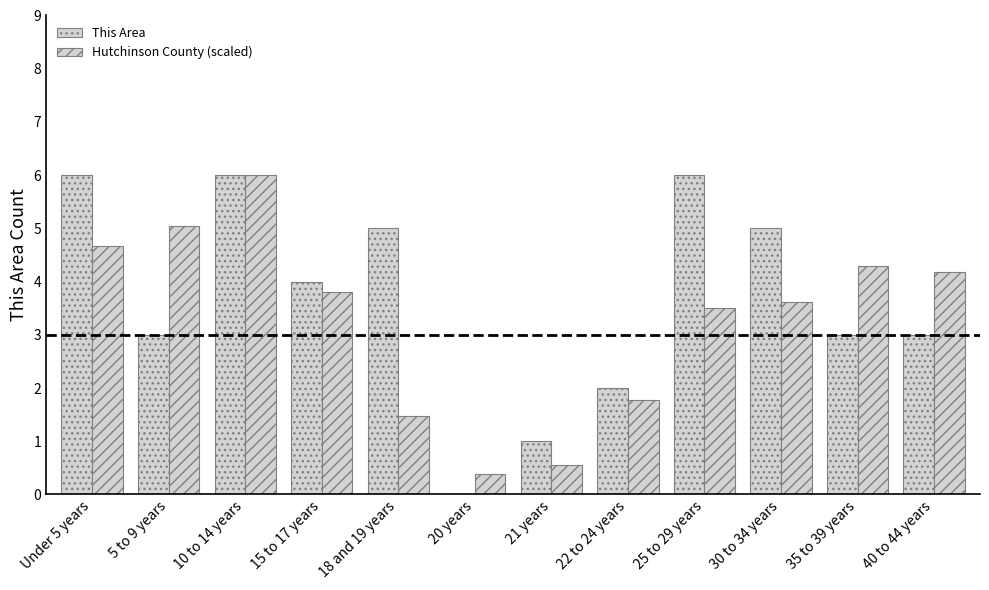

Rank the series by their maximum value, from lowest to highest.

This Area, Hutchinson County (scaled)